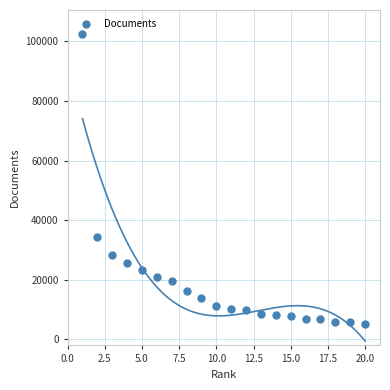

What is the range of Y values (max minus min)?

97195